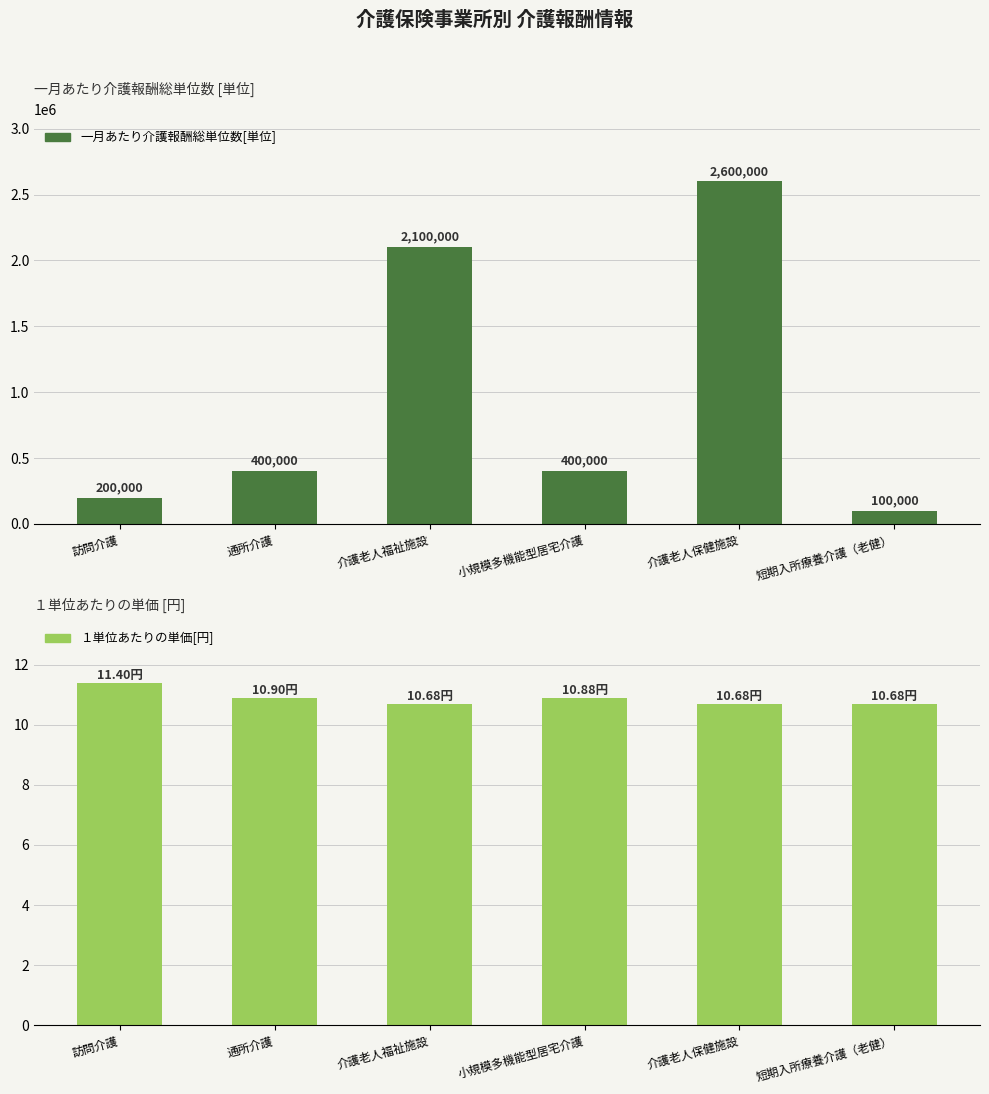

At which label is 一月あたり介護報酬総単位数[単位] closest to 1350000?

介護老人福祉施設